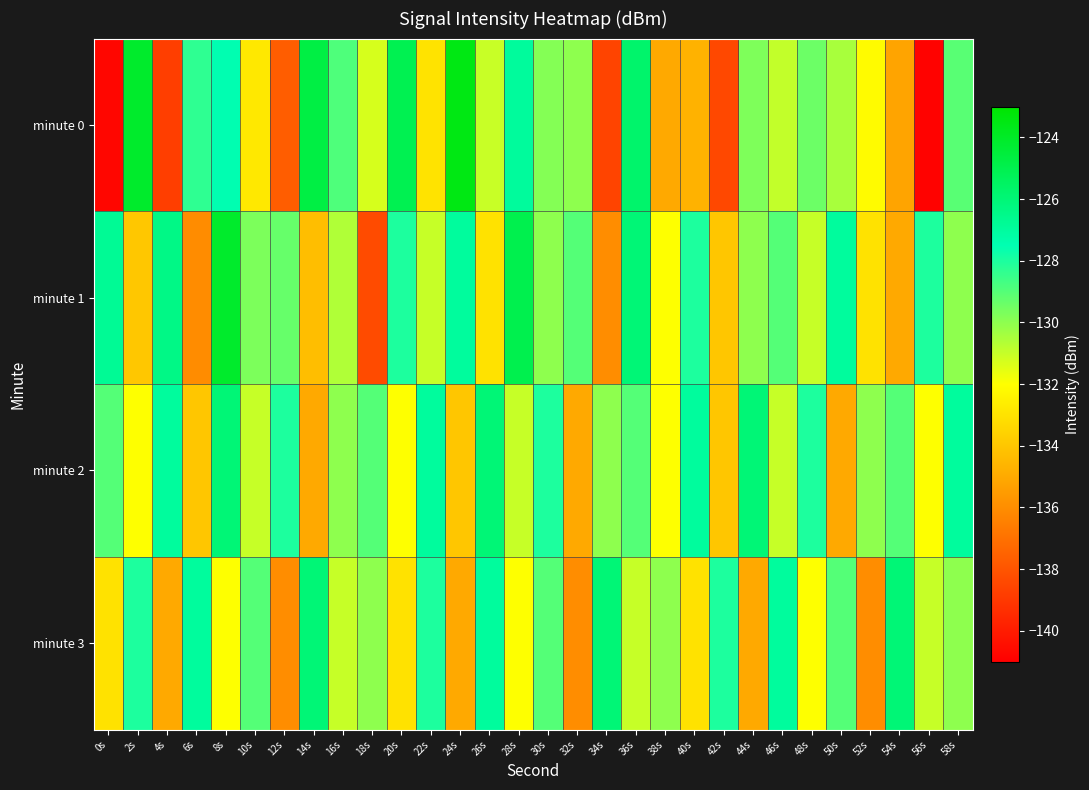

Which series has the largest total across all categories?

minute 2